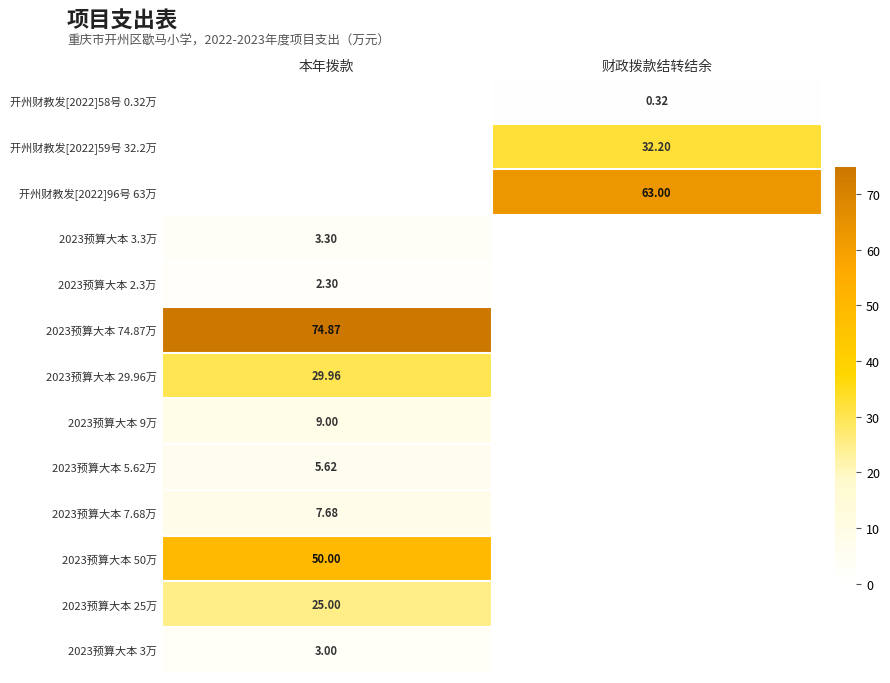

What is the difference between the 2023预算大本 3.3万 values at 本年拨款 and 财政拨款结转结余?

3.3